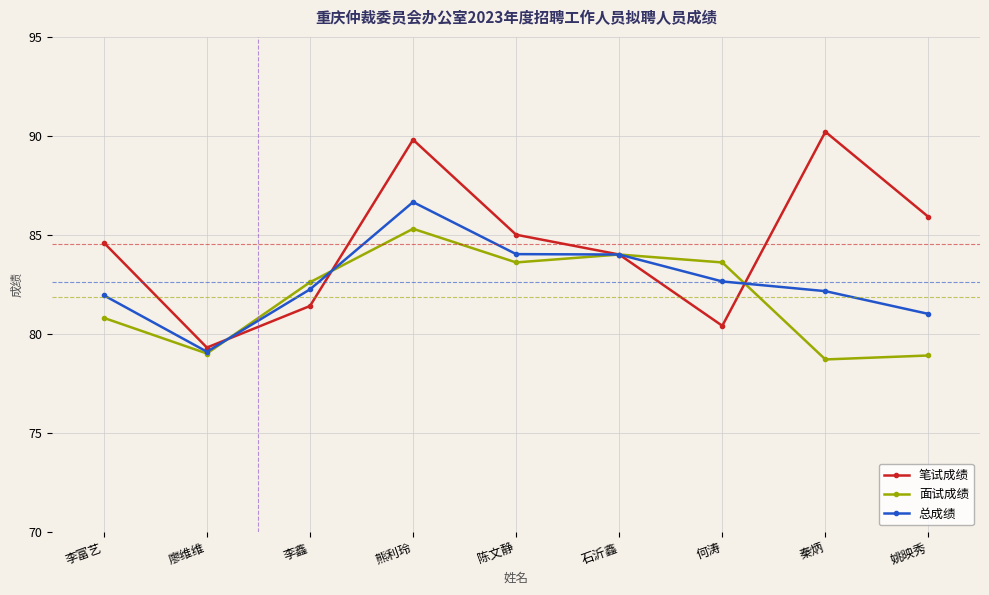

List the series in order of their overall mean, lowest first.

面试成绩, 总成绩, 笔试成绩